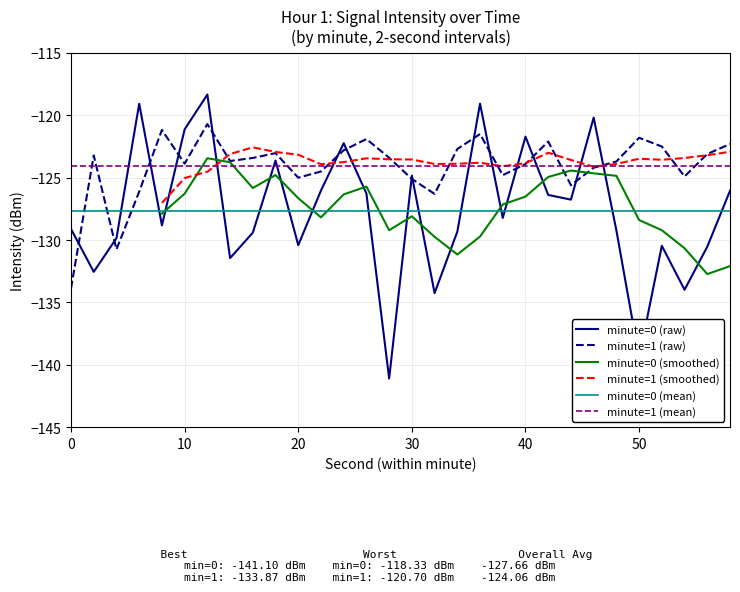

Does the chart display data point markers on the line(s)?

No